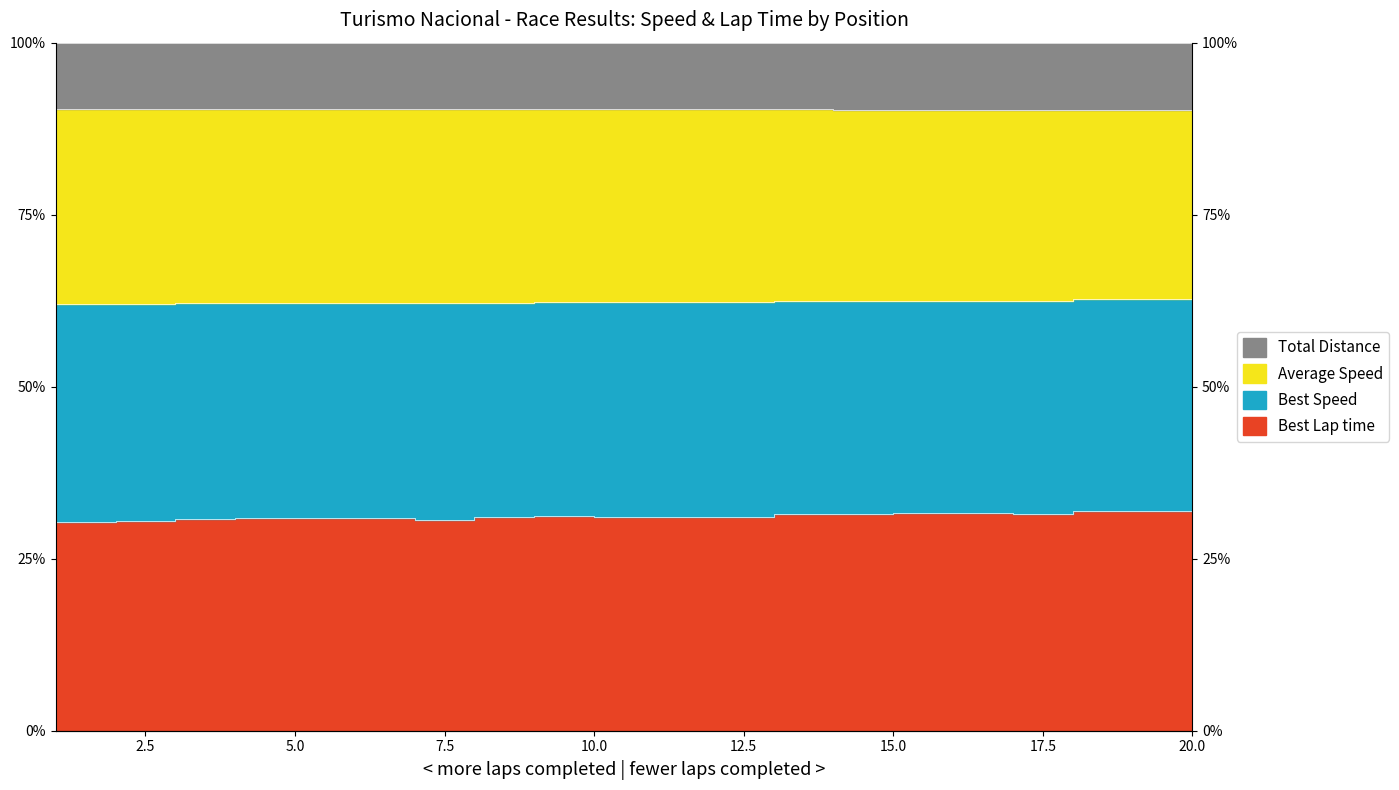

How many data points in Best Lap time are less than 31?

7